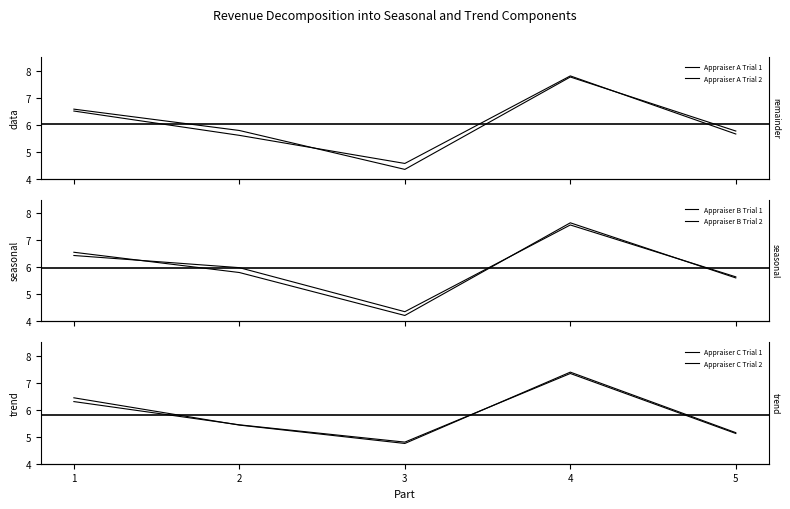

In Appraiser A Trial 1, how many points are higher than both neighbors (excluding endpoints)?

1